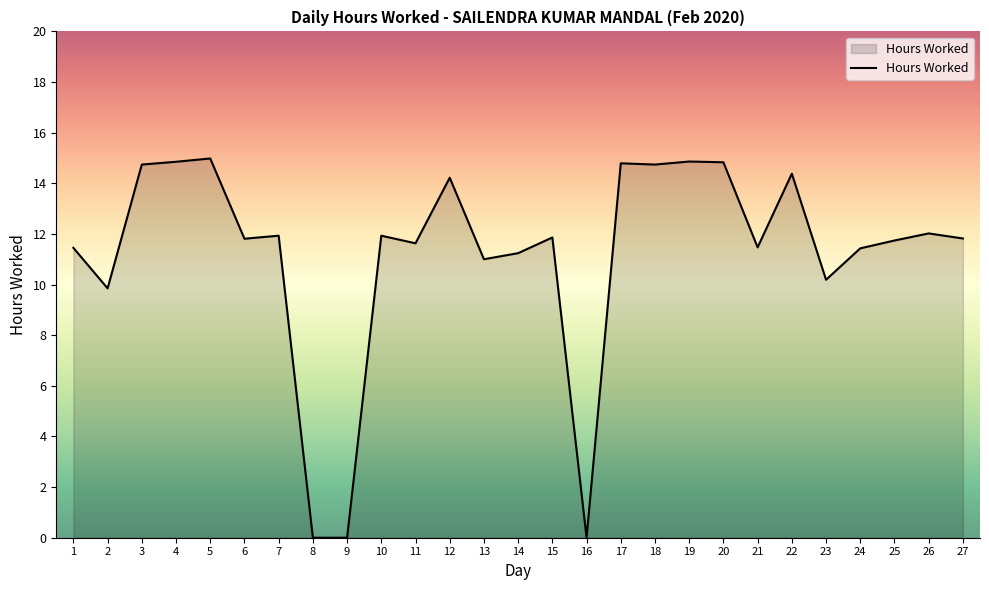

Where is the first local minimum?

2